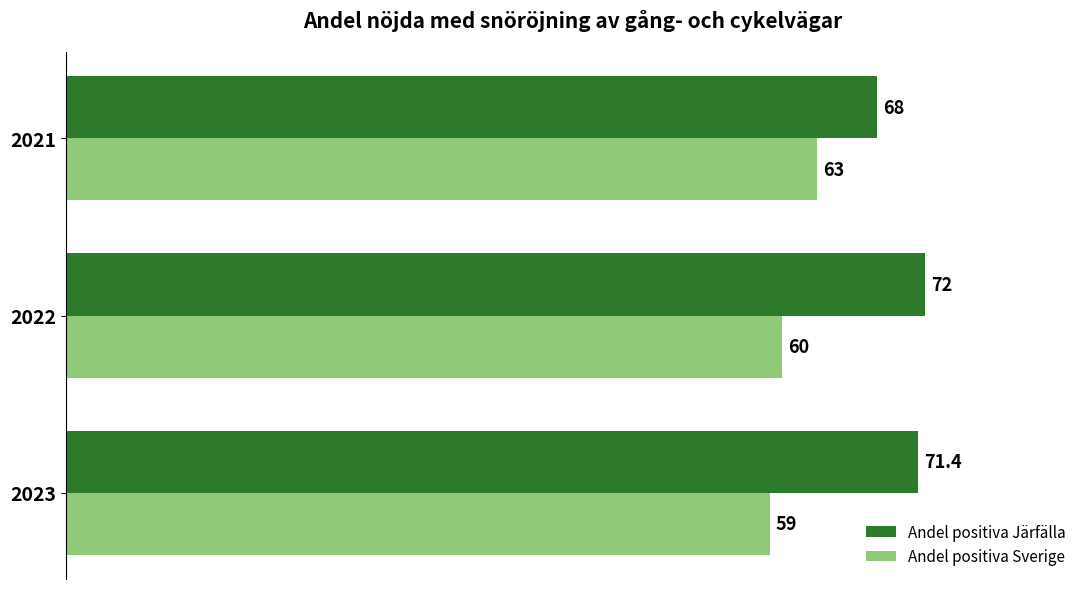

True or false: Andel positiva Sverige has a value of 60.0 at 2022.

True